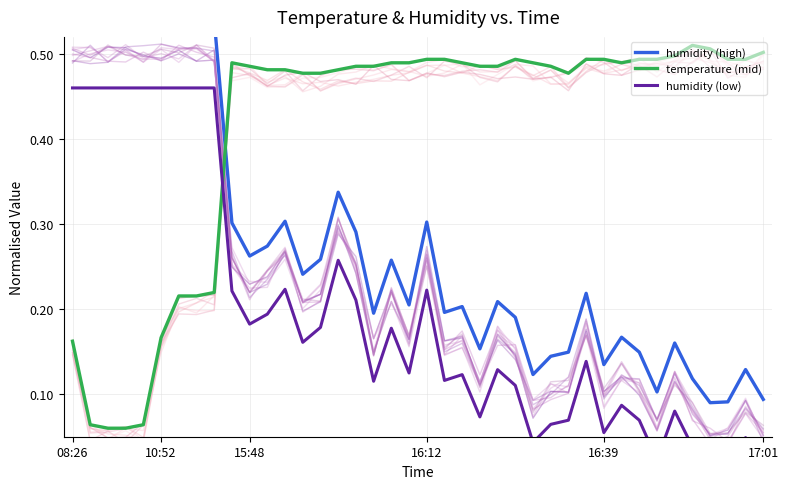

At how many categories does at least one series exceed 0?

40